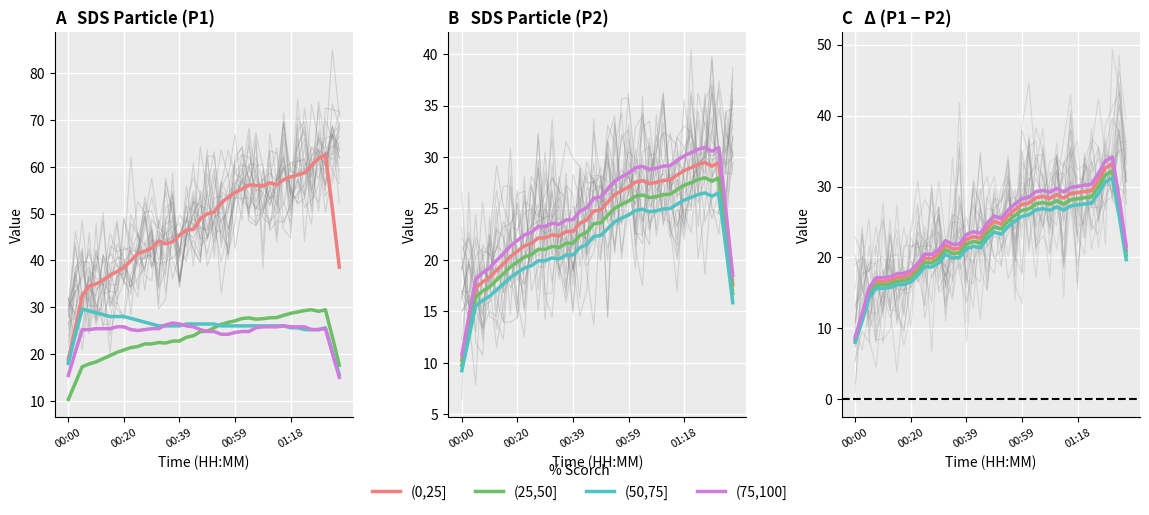

How many distinct data groups are displayed?

4